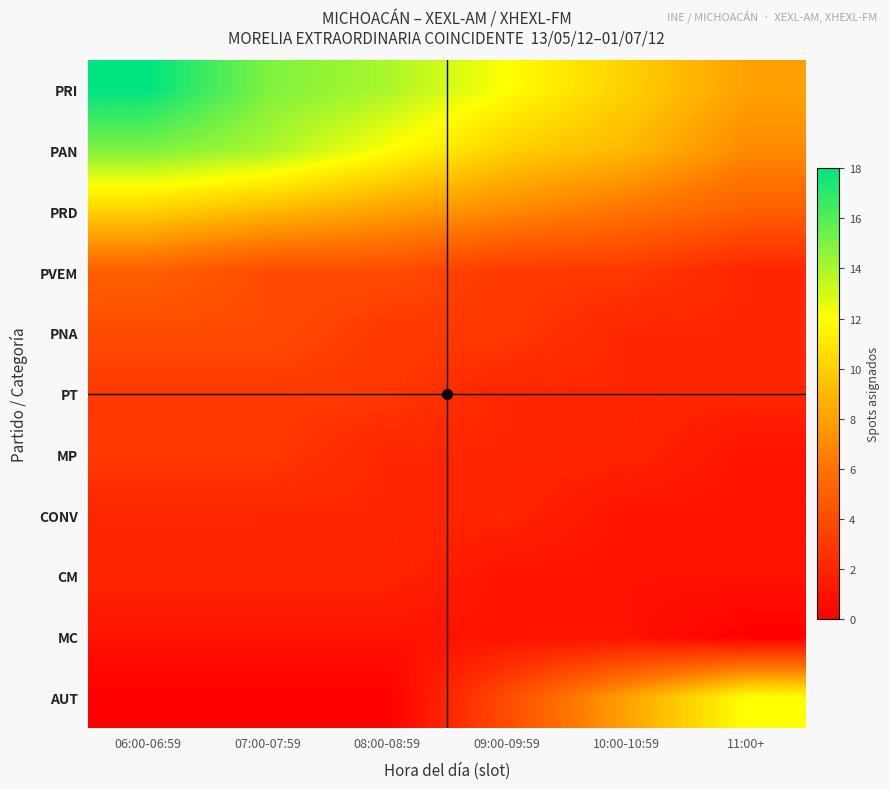

Reading right to left, list all the values displayed in this chart.

PRI: 11:00+=8	10:00-10:59=10	09:00-09:59=12	08:00-08:59=14	07:00-07:59=15	06:00-06:59=18
PAN: 11:00+=7	10:00-10:59=9	09:00-09:59=10	08:00-08:59=12	07:00-07:59=14	06:00-06:59=15
PRD: 11:00+=5	10:00-10:59=6	09:00-09:59=7	08:00-08:59=8	07:00-07:59=9	06:00-06:59=10
PVEM: 11:00+=2	10:00-10:59=3	09:00-09:59=3	08:00-08:59=4	07:00-07:59=4	06:00-06:59=5
PNA: 11:00+=2	10:00-10:59=2	09:00-09:59=3	08:00-08:59=3	07:00-07:59=4	06:00-06:59=4
PT: 11:00+=2	10:00-10:59=2	09:00-09:59=2	08:00-08:59=3	07:00-07:59=3	06:00-06:59=3
MP: 11:00+=1	10:00-10:59=2	09:00-09:59=2	08:00-08:59=2	07:00-07:59=3	06:00-06:59=3
CONV: 11:00+=1	10:00-10:59=1	09:00-09:59=2	08:00-08:59=2	07:00-07:59=2	06:00-06:59=2
CM: 11:00+=1	10:00-10:59=1	09:00-09:59=1	08:00-08:59=2	07:00-07:59=2	06:00-06:59=2
MC: 11:00+=0	10:00-10:59=1	09:00-09:59=1	08:00-08:59=1	07:00-07:59=1	06:00-06:59=1
AUT: 11:00+=12	10:00-10:59=8	09:00-09:59=4	08:00-08:59=0	07:00-07:59=0	06:00-06:59=0